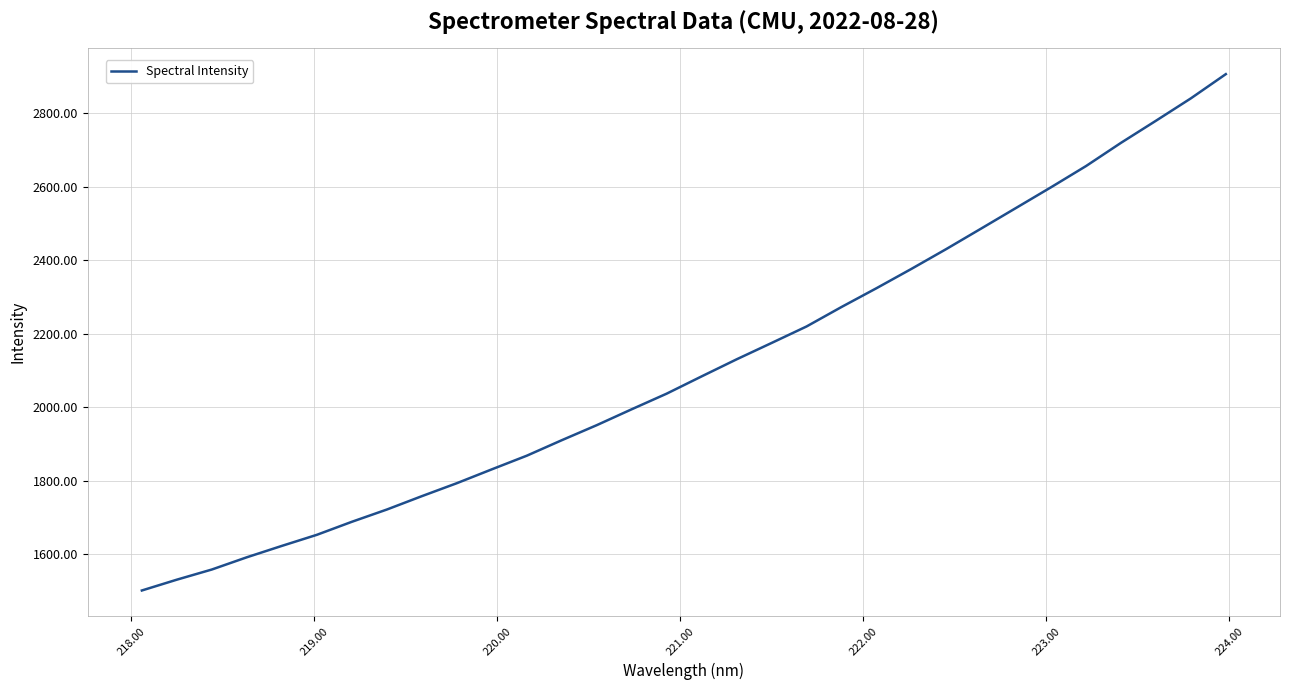

What is the smallest value displayed?

1501.4